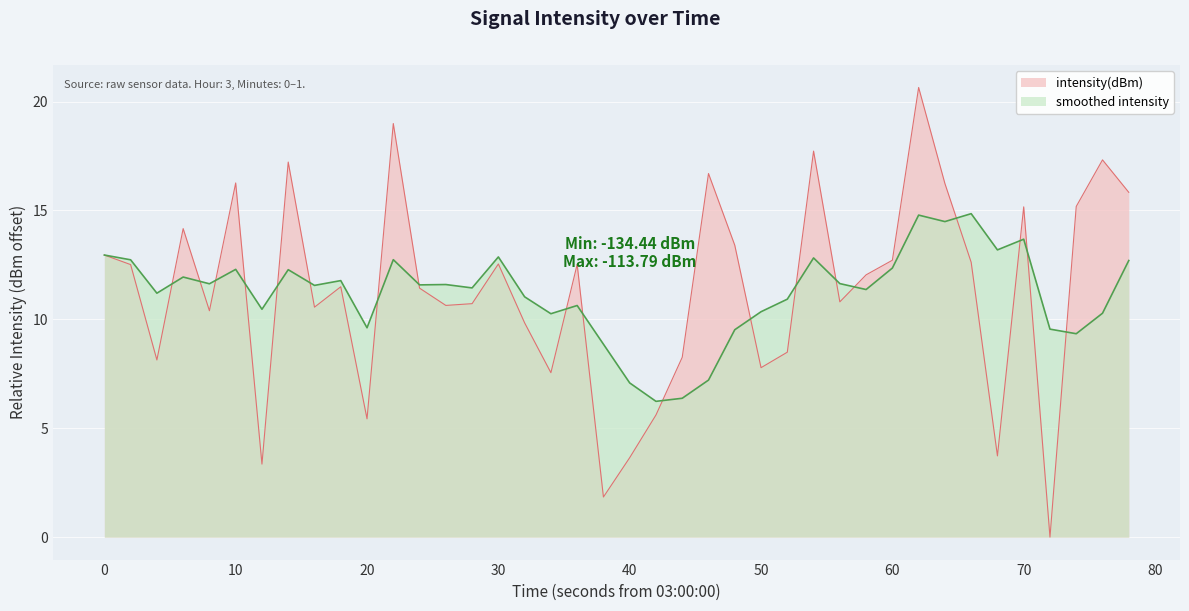

What is the maximum value shown in the chart?

20.6